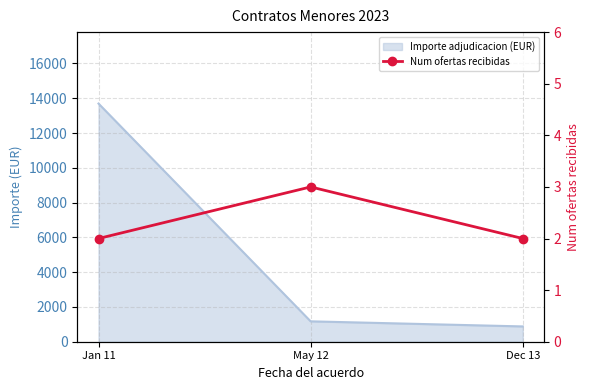

Reading left to right, transcribe all the data shown in this chart.

2	3	2